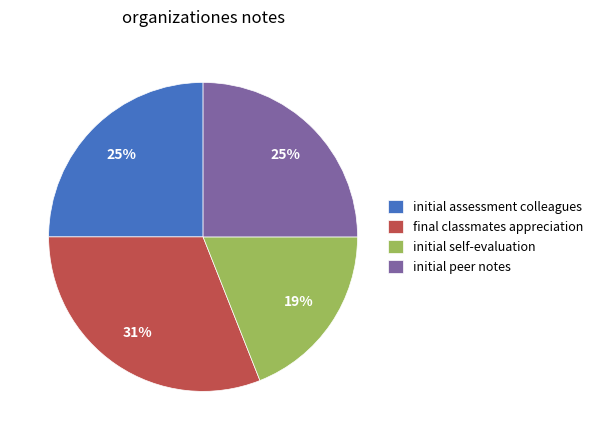

True or false: final classmates appreciation accounts for 38% of the total.

False